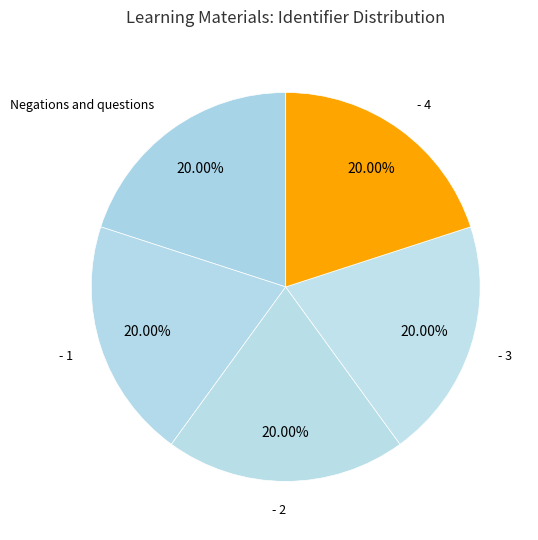

How many segments does this pie chart have?

5